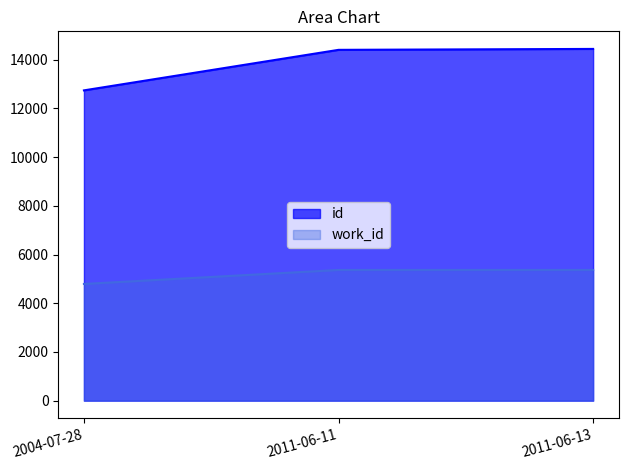

Is it true that id equals 2935 at 2004-07-28?

False